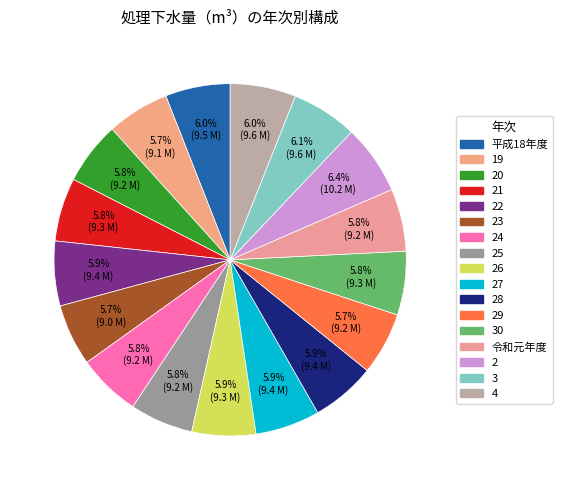

How much of the chart is everything except 21?

94.2%